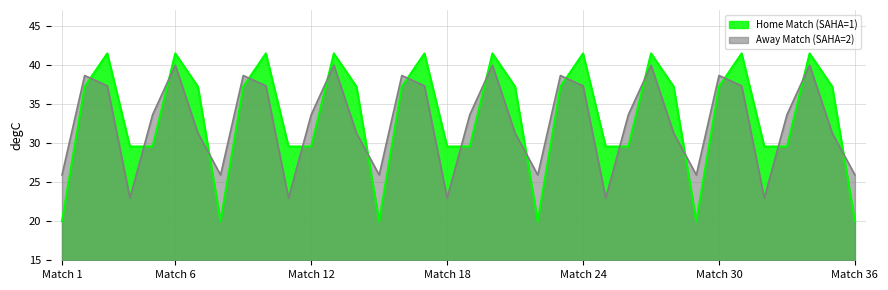

Which series has the widest spread of values?

Home Match (SAHA=1)